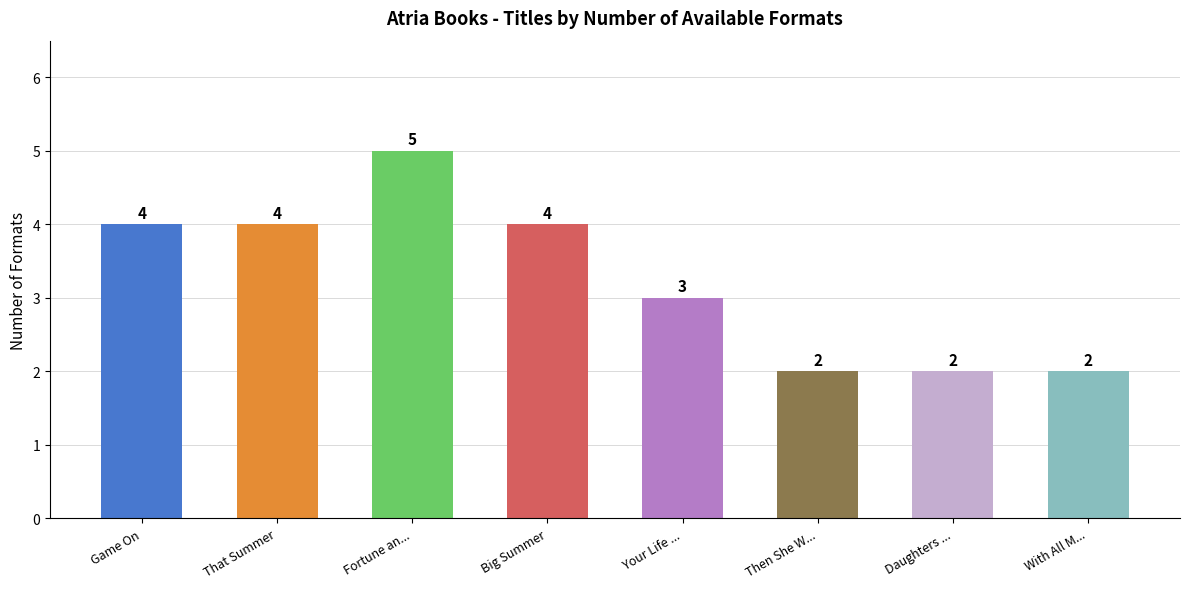

How many categories are shown in the chart?

8